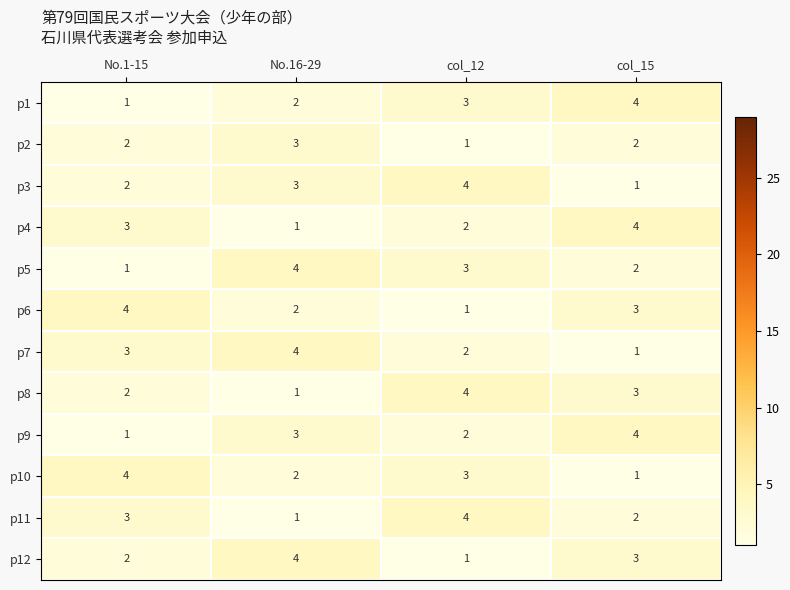

What is the spread (max minus min) of values at No.1-15?

3